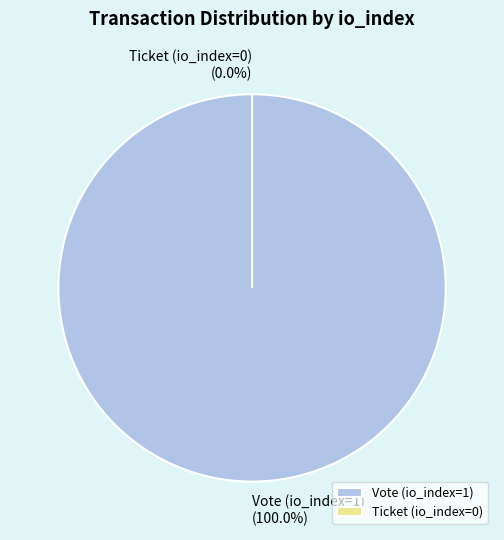

To the nearest percent, what is the combined percentage of Ticket (io_index=0) and Vote (io_index=1)?

100%